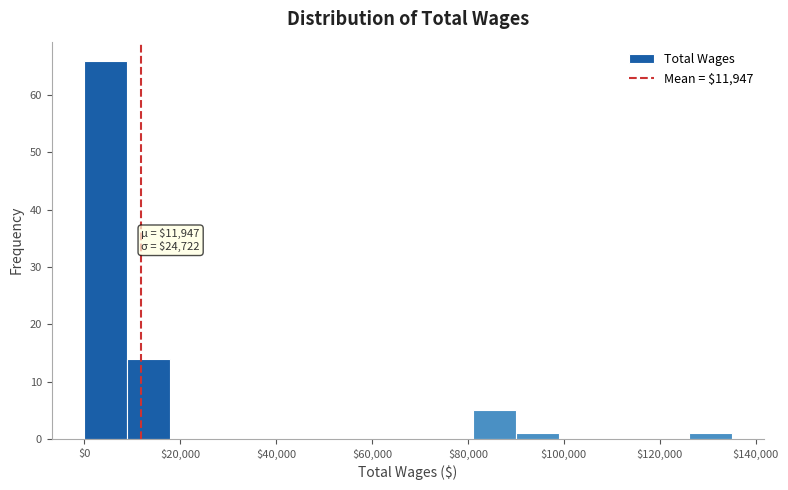

Which range on the x-axis has the tallest bar?

0 to 10000